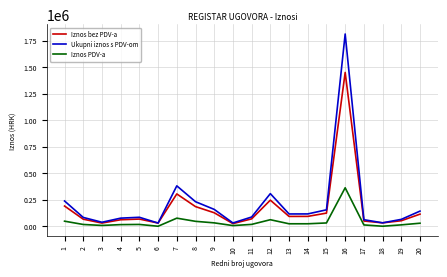

What are all the series names shown in the legend?

Iznos bez PDV-a, Ukupni iznos s PDV-om, Iznos PDV-a